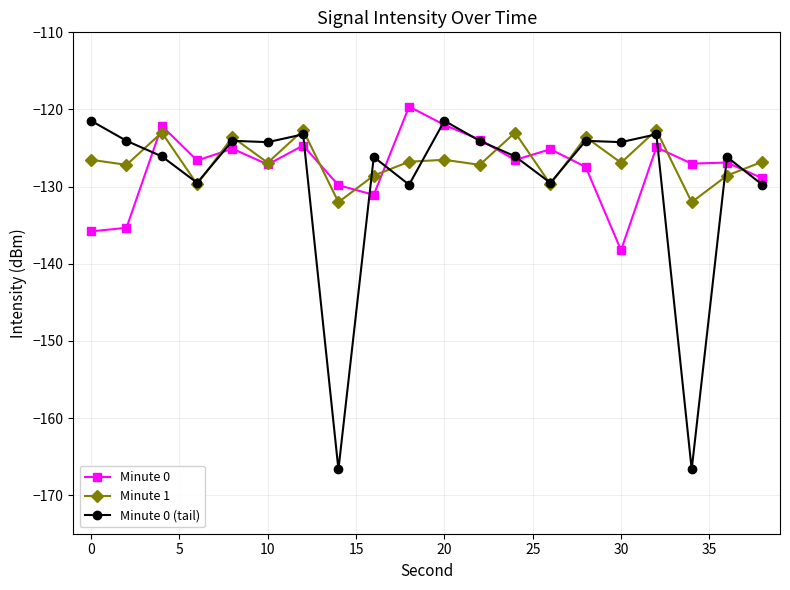

True or false: Minute 0 and Minute 0 (tail) cross at least once.

True